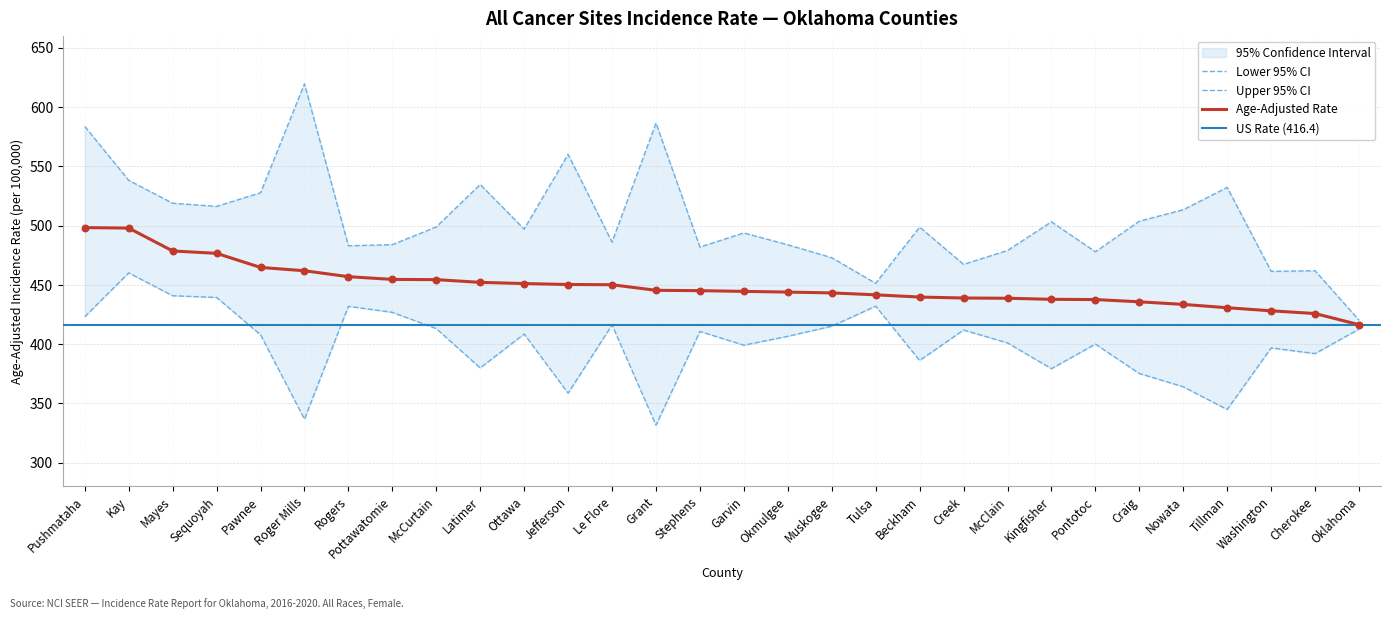

At how many categories does at least one series exceed 401?

30